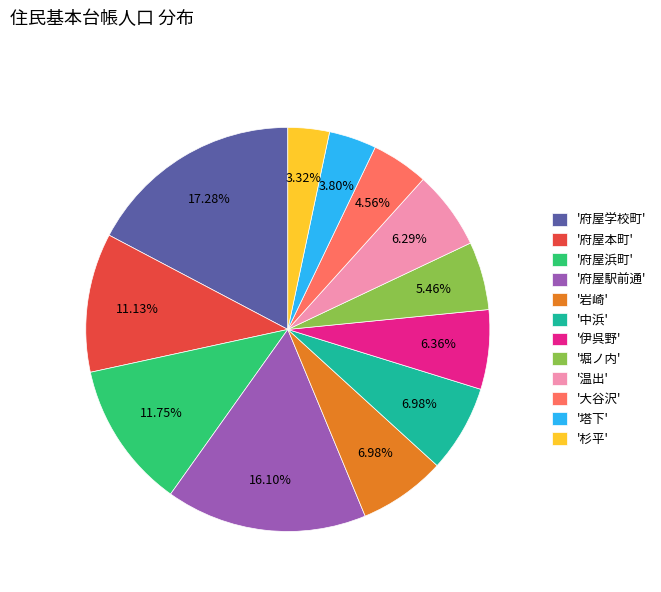

Approximately how many times larger is the value at '中浜' compared to '塔下'?

1.8